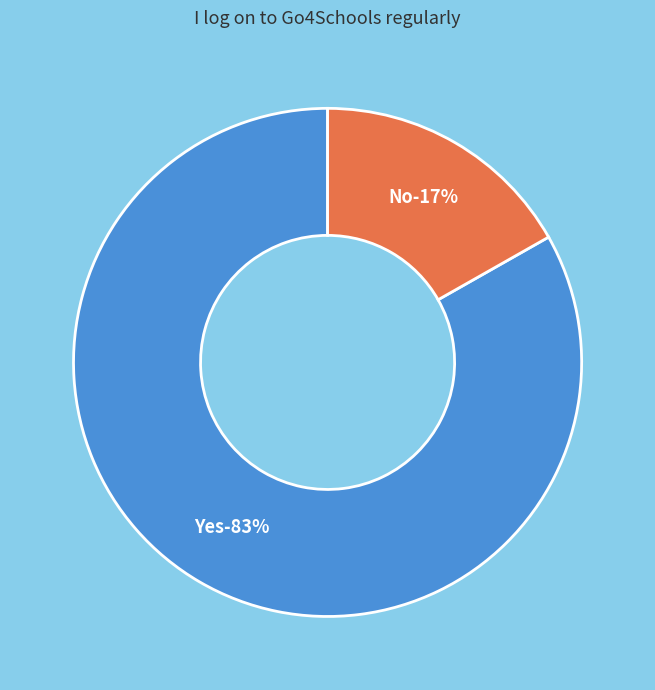

Combined, what portion of the pie is No and Yes?

100.0%